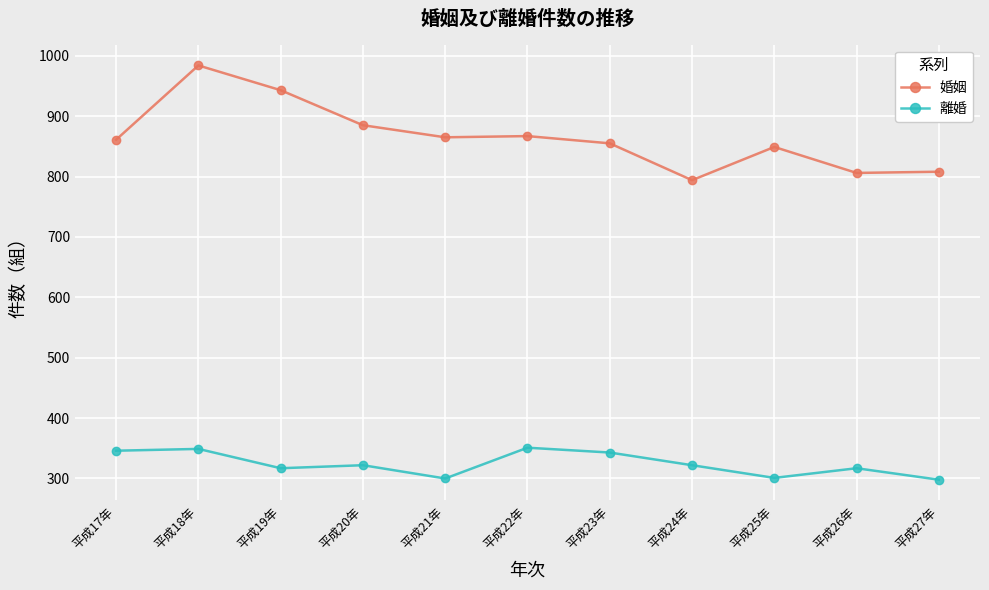

True or false: 婚姻 has a value of 216 at 平成17年.

False